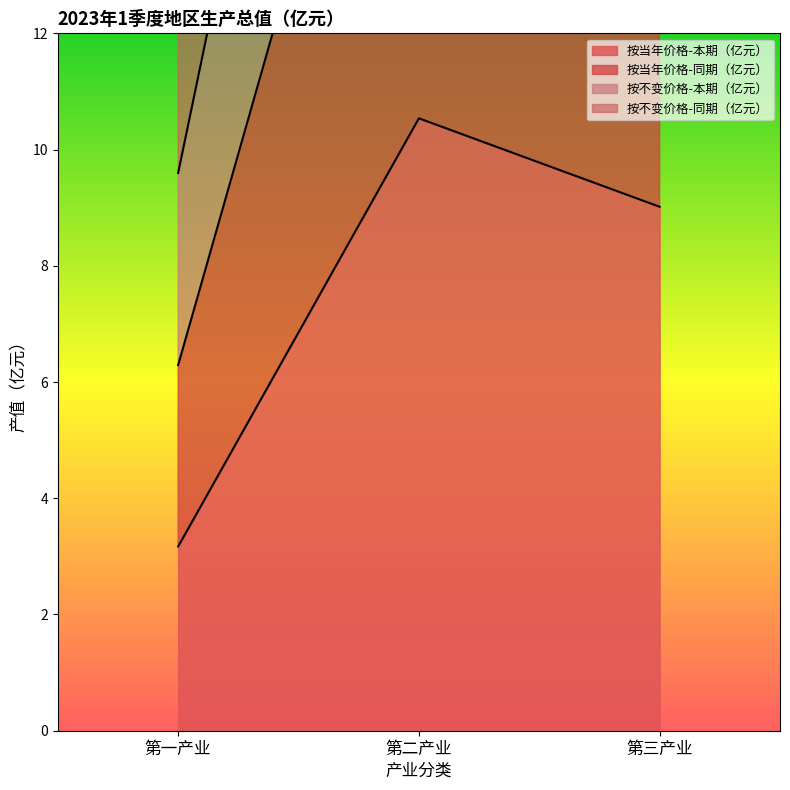

What is the label of the 3rd point from the right?

第一产业